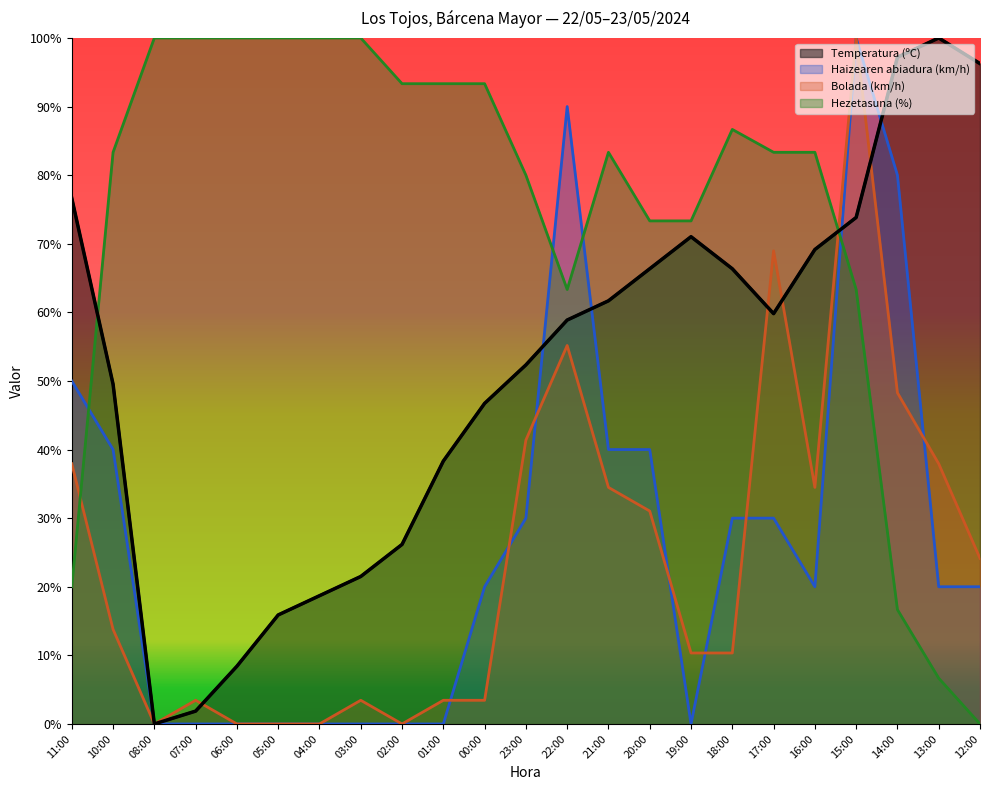

What is the label of the 4th point from the left?

07:00